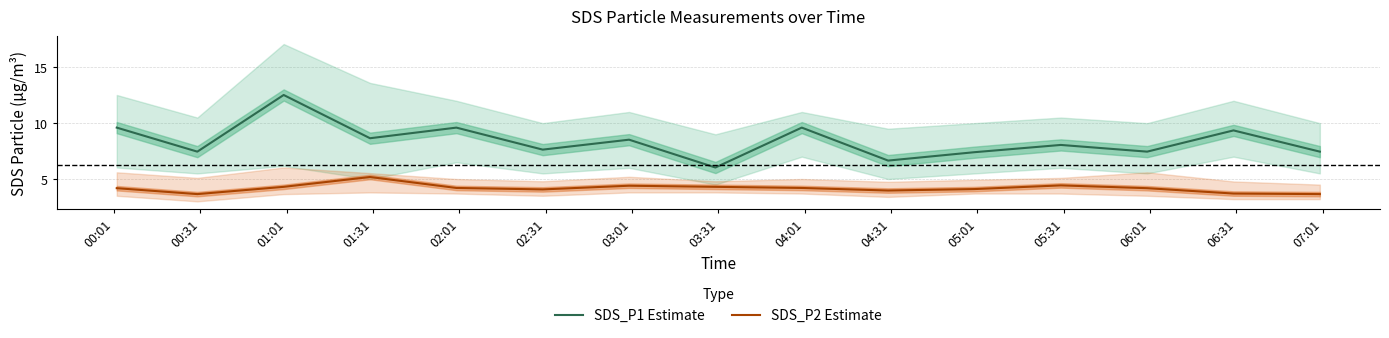

True or false: SDS_P2 Estimate and SDS_P1 Estimate cross at least once.

False